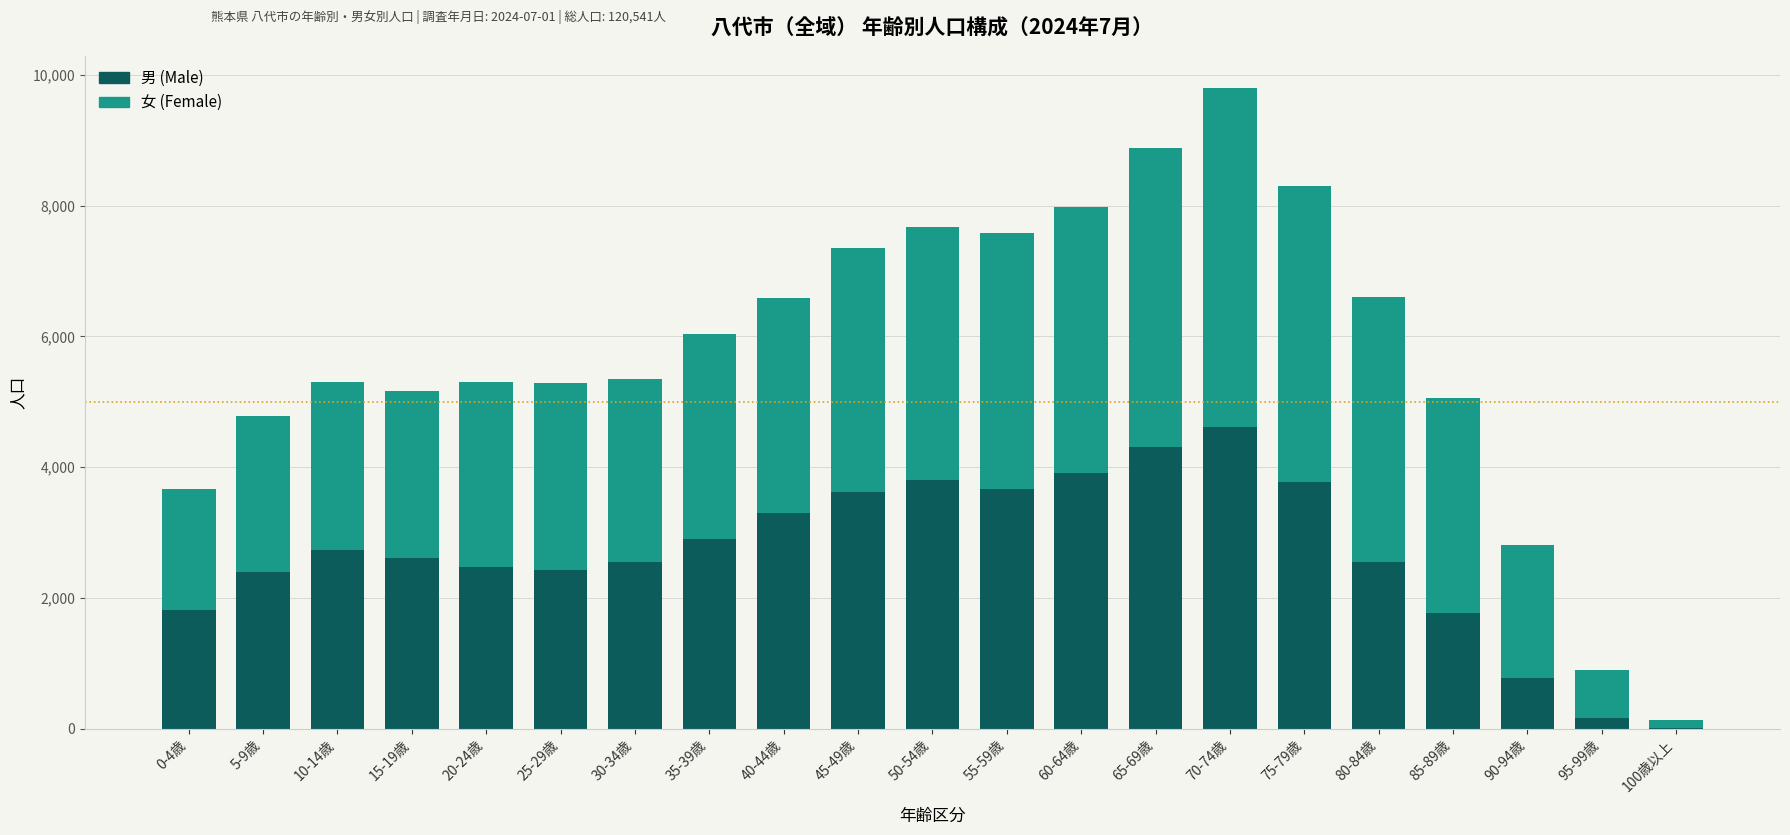

Count the number of data series in this chart.

2